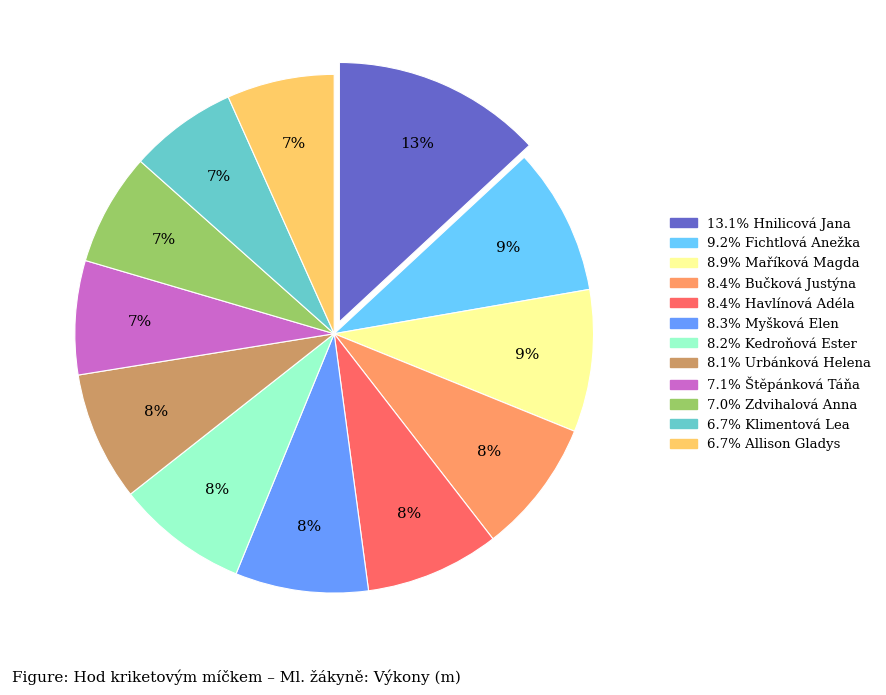

Is there any slice that represents more than half of the pie?

No